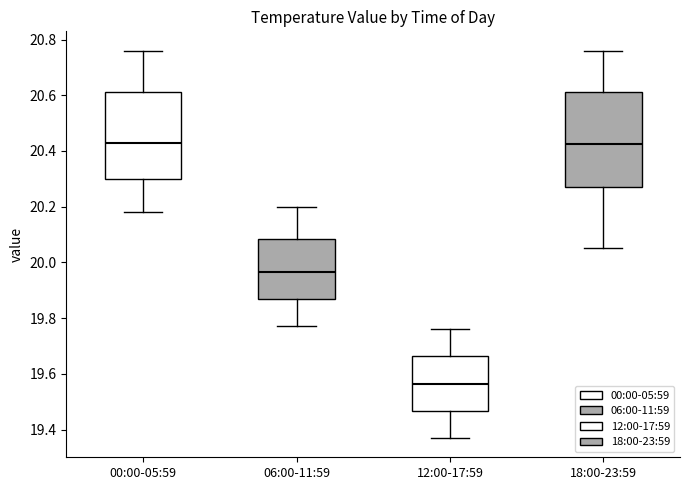

Reading left to right, read every box against the y-axis: the position of its median line, the range the box covers, and the ends of its whiskers. The values are not printed on the chart, so give them approximately, as read against the axis.

00:00-05:59: median 20.44, box 20.30 to 20.62, whiskers 20.18 to 20.76
06:00-11:59: median 19.96, box 19.86 to 20.08, whiskers 19.78 to 20.20
12:00-17:59: median 19.56, box 19.46 to 19.66, whiskers 19.38 to 19.76
18:00-23:59: median 20.42, box 20.28 to 20.62, whiskers 20.06 to 20.76